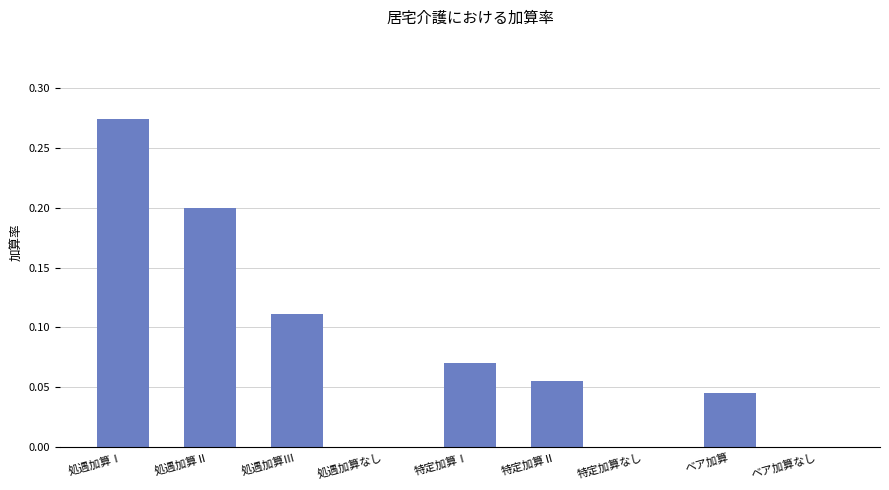

Between 処遇加算Ⅱ and 特定加算Ⅱ, which is larger?

処遇加算Ⅱ